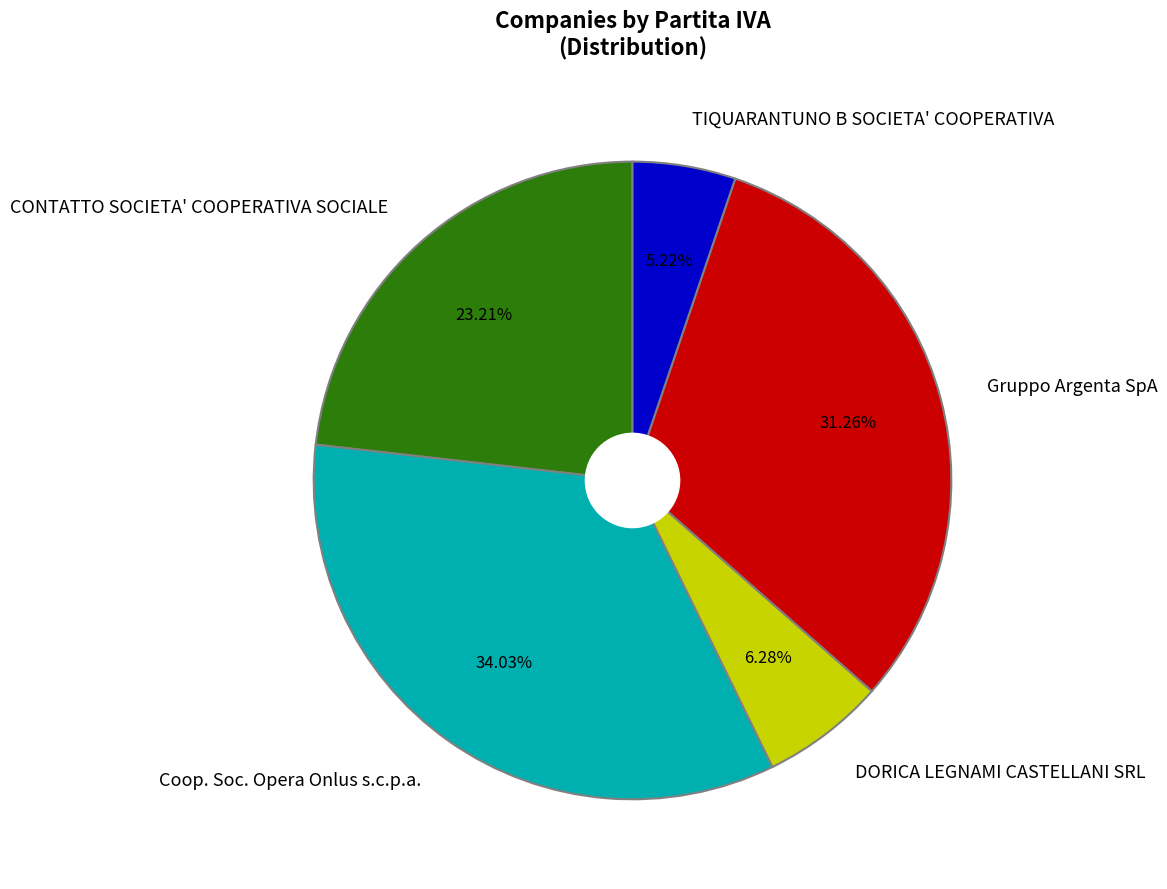

Is the sum of Coop. Soc. Opera Onlus s.c.p.a. and Gruppo Argenta SpA greater than half?

Yes